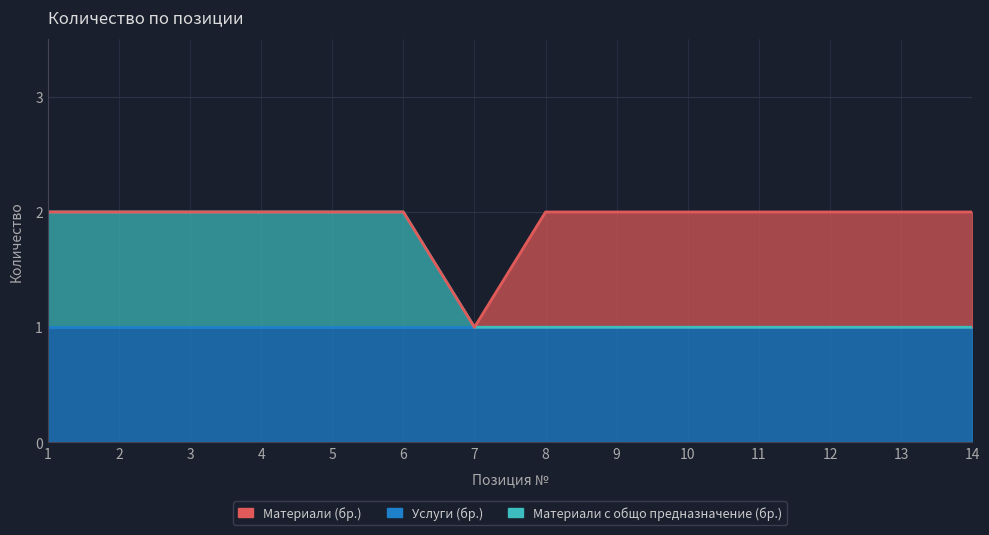

Is it true that Материали с общо предназначение (бр.) equals 1 at 13?

True